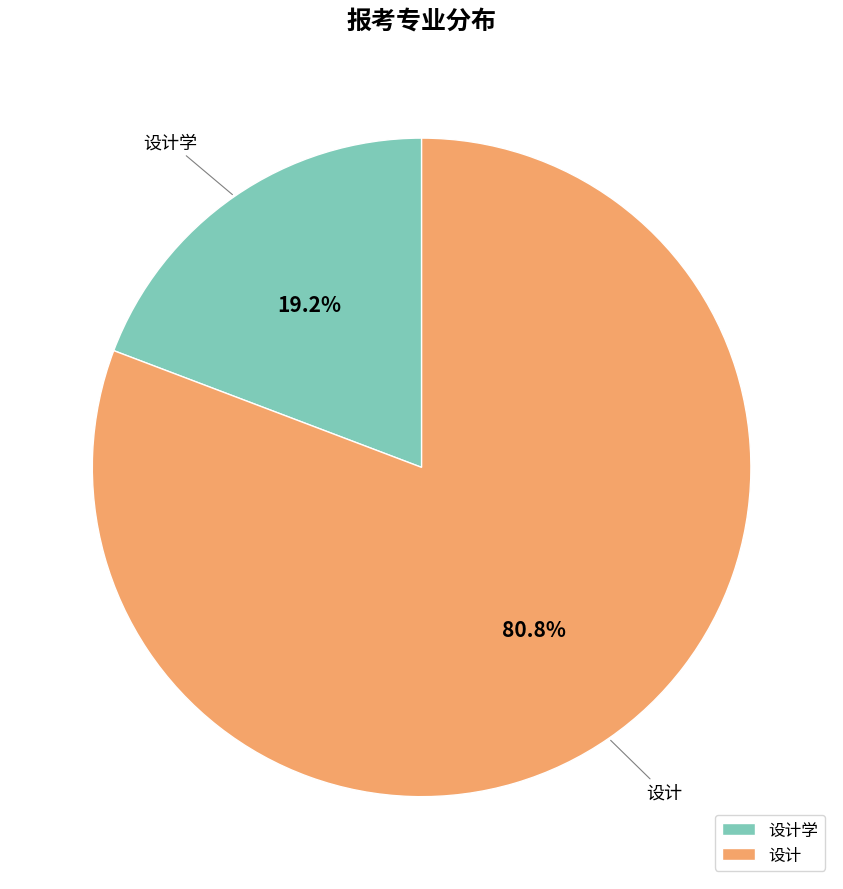

How many segments does this pie chart have?

2